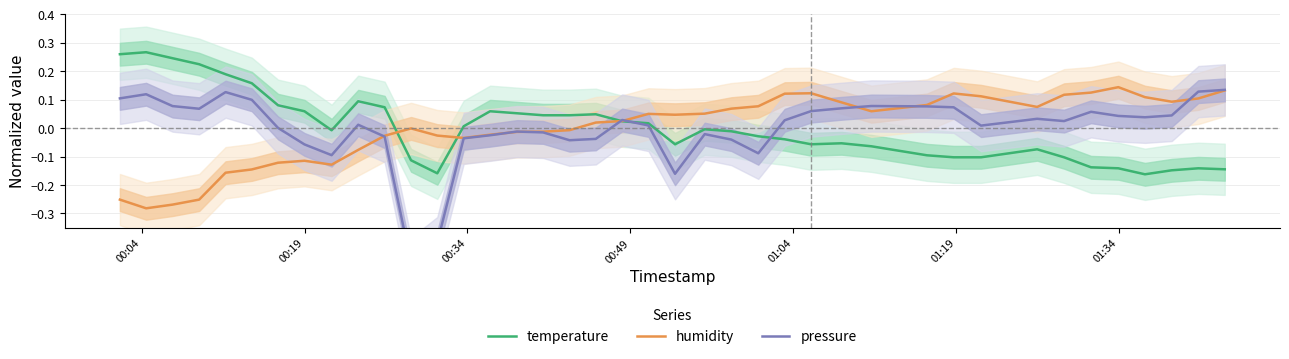

Does the chart display data point markers on the line(s)?

No